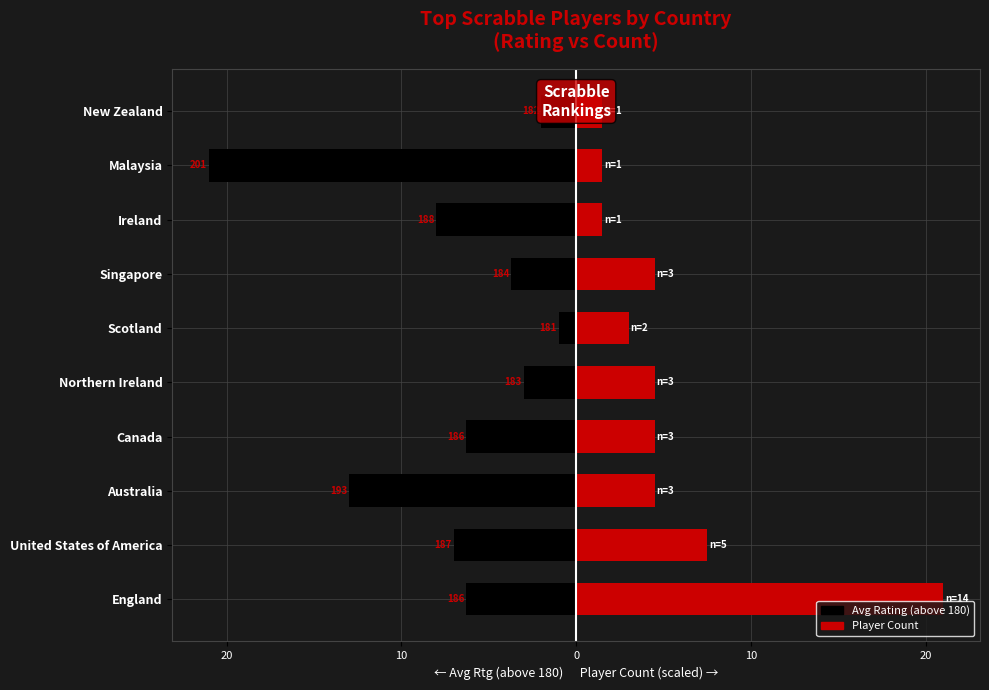

How many distinct data groups are displayed?

2